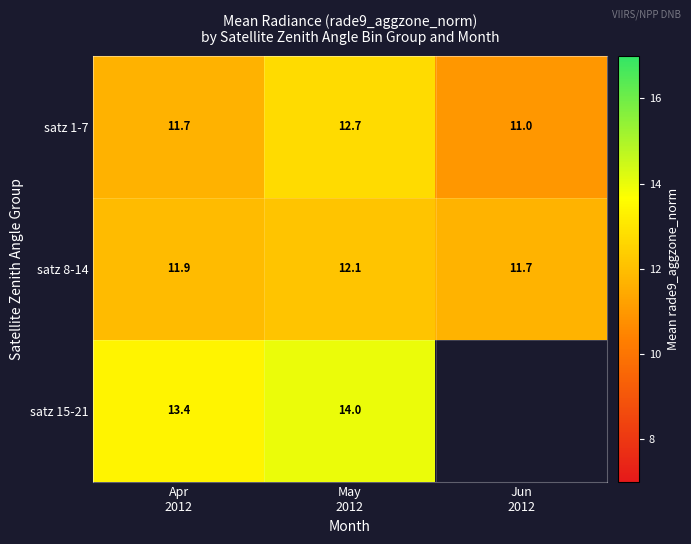

What is the minimum value for satz 8-14?

11.7